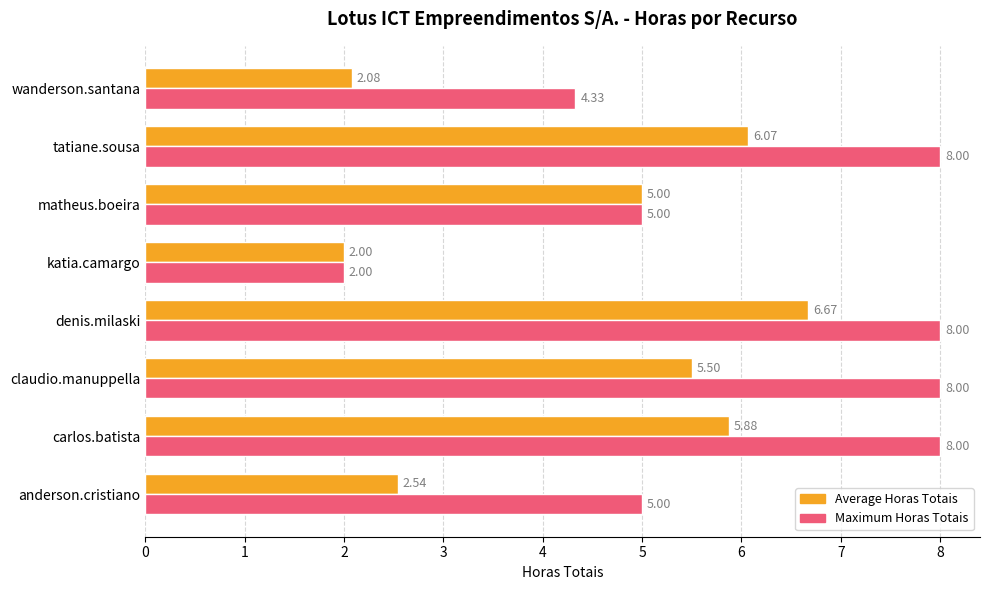

Which series has the largest total across all categories?

Maximum Horas Totais